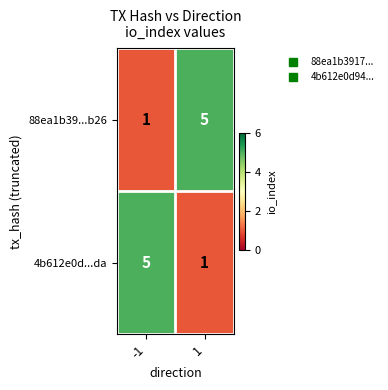

Reading left to right, extract all data points from this chart.

88ea1b39...b26: -1=1	1=5
4b612e0d...da: -1=5	1=1